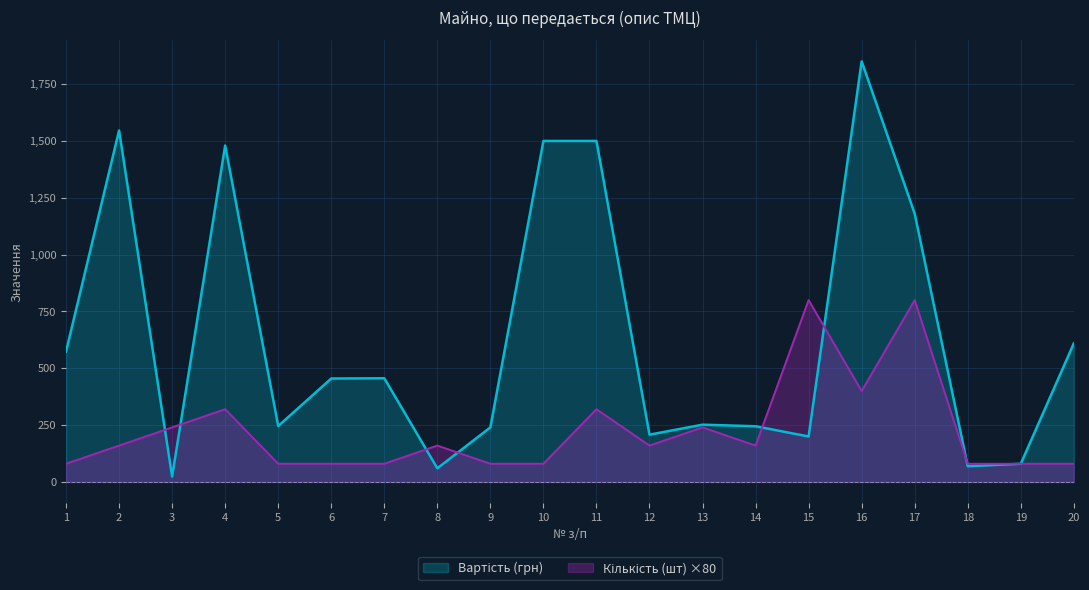

The Вартість (грн) series shows 2837.1 at 16. True or false?

False